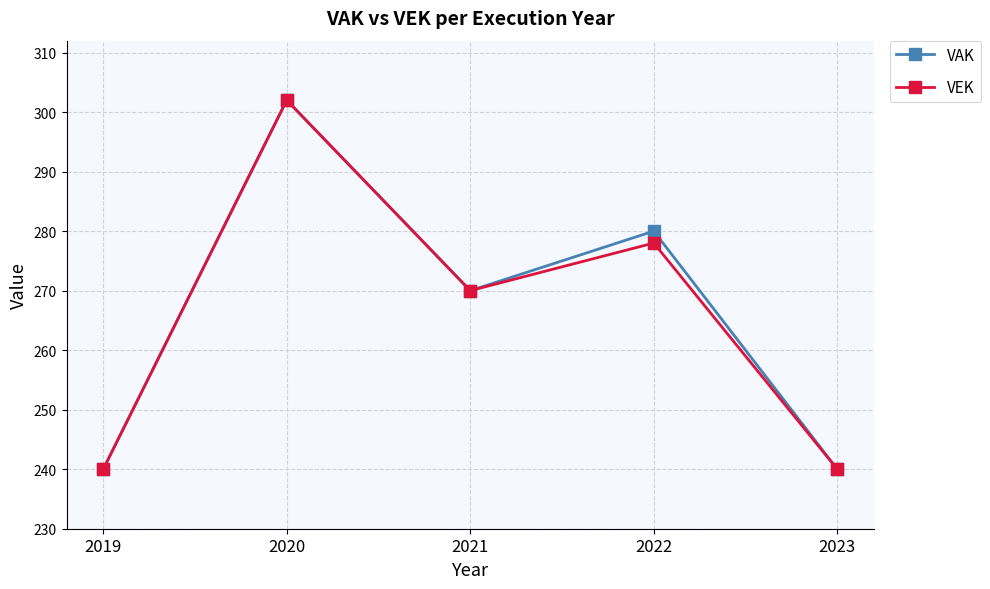

At which label is VEK closest to 271?

2021